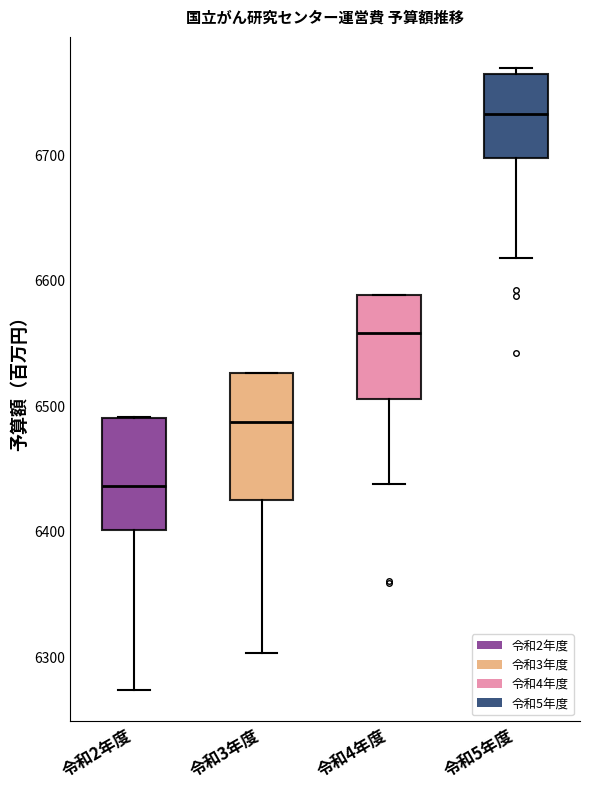

Reading left to right, transcribe this box plot: for each box, give where its median line is, the range the box spans, and where its two whiskers end, as read against the y-axis. The values are not printed on the chart, so give them approximately, as read against the axis.

令和2年度: median 6440, box 6400 to 6490, whiskers 6270 to 6490
令和3年度: median 6490, box 6420 to 6530, whiskers 6300 to 6530
令和4年度: median 6560, box 6510 to 6590, whiskers 6440 to 6590
令和5年度: median 6730, box 6700 to 6770, whiskers 6620 to 6770 (just above the box's upper edge)